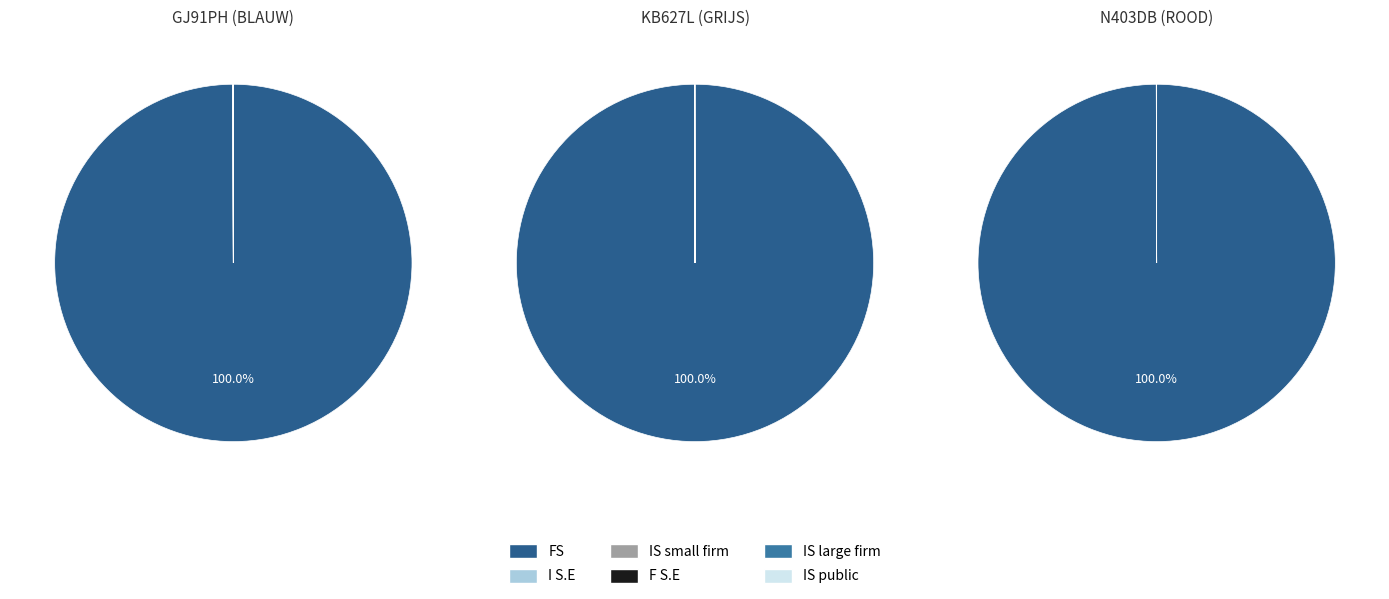

Which has a higher value, GJ91PH or KB627L?

KB627L